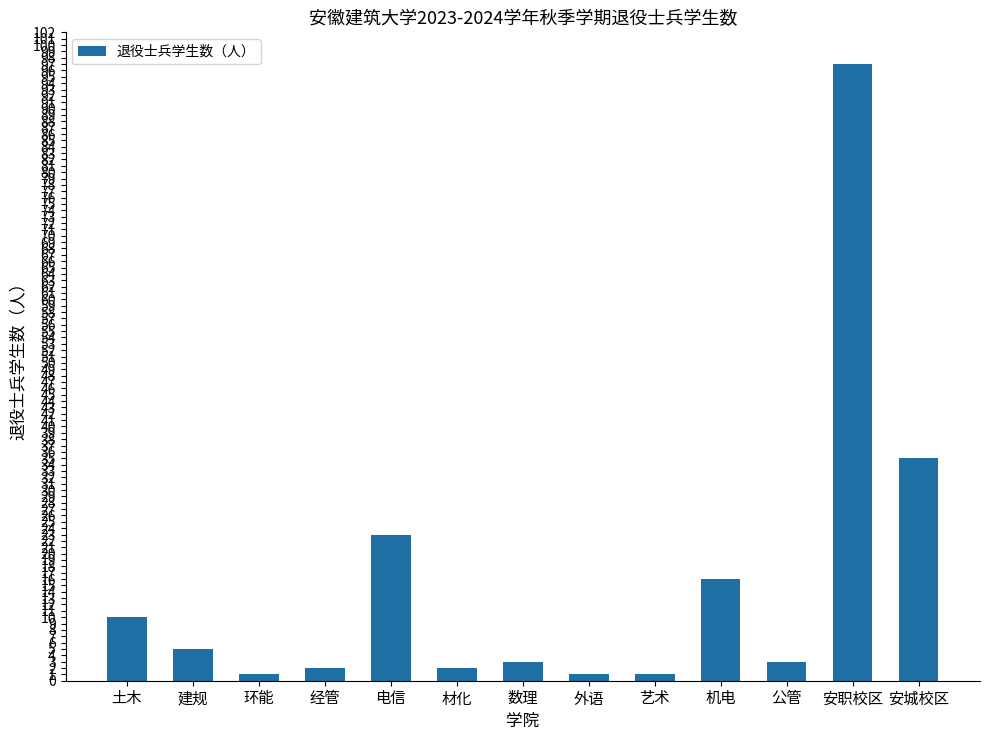

At which category does the chart reach its peak across all series?

安职校区